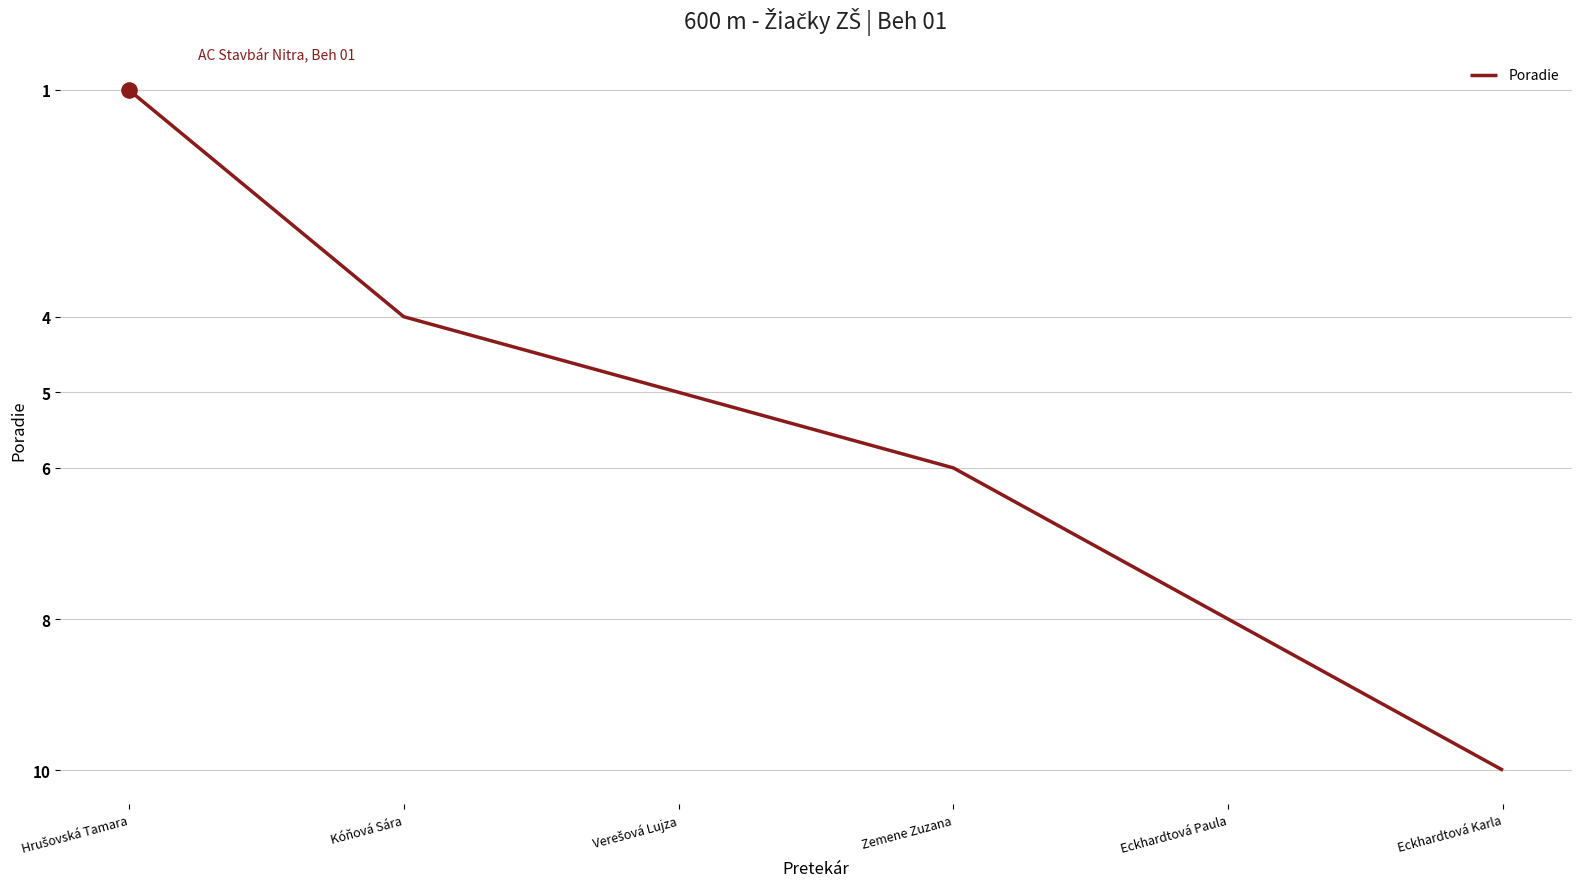

What is the change in value from Kóňová Sára to Eckhardtová Karla?

+6